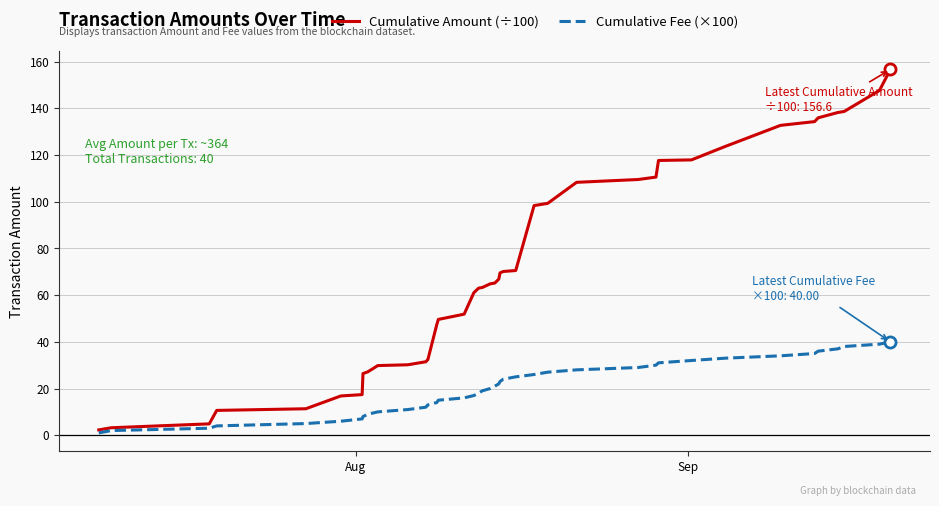

Rank the series by their maximum value, from lowest to highest.

Cumulative Fee (×100), Cumulative Amount (÷100)